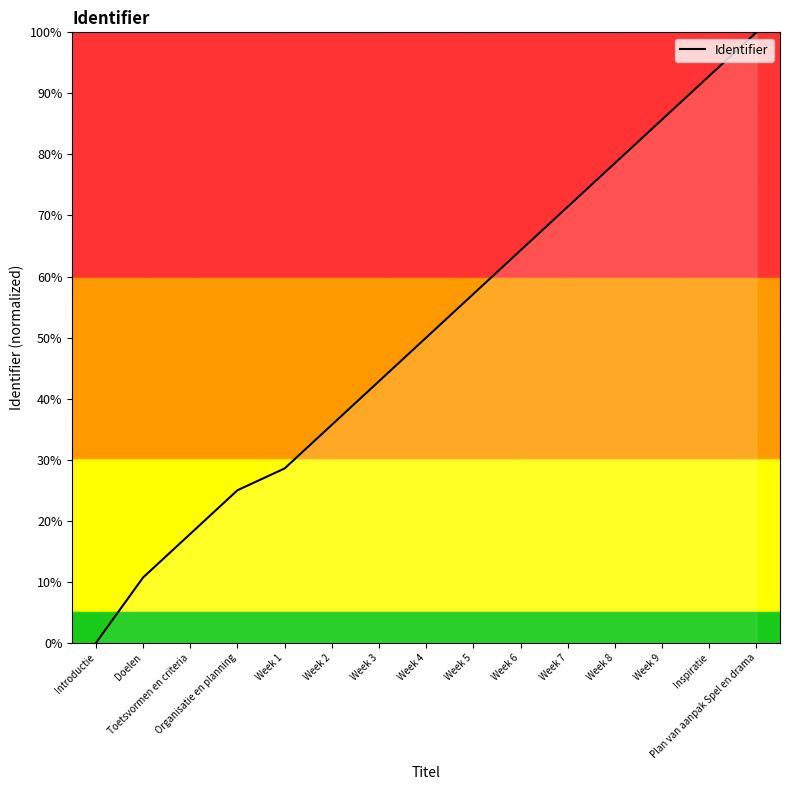

Rank the categories by value from lowest to highest.

Introductie, Doelen, Toetsvormen en criteria, Organisatie en planning, Week 1, Week 2, Week 3, Week 4, Week 5, Week 6, Week 7, Week 8, Week 9, Inspiratie, Plan van aanpak Spel en drama